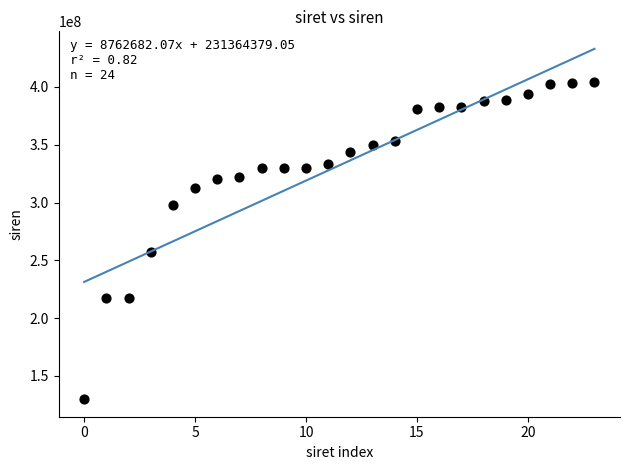

What Y value in the scatter plot is closest to 267047595?

257603696